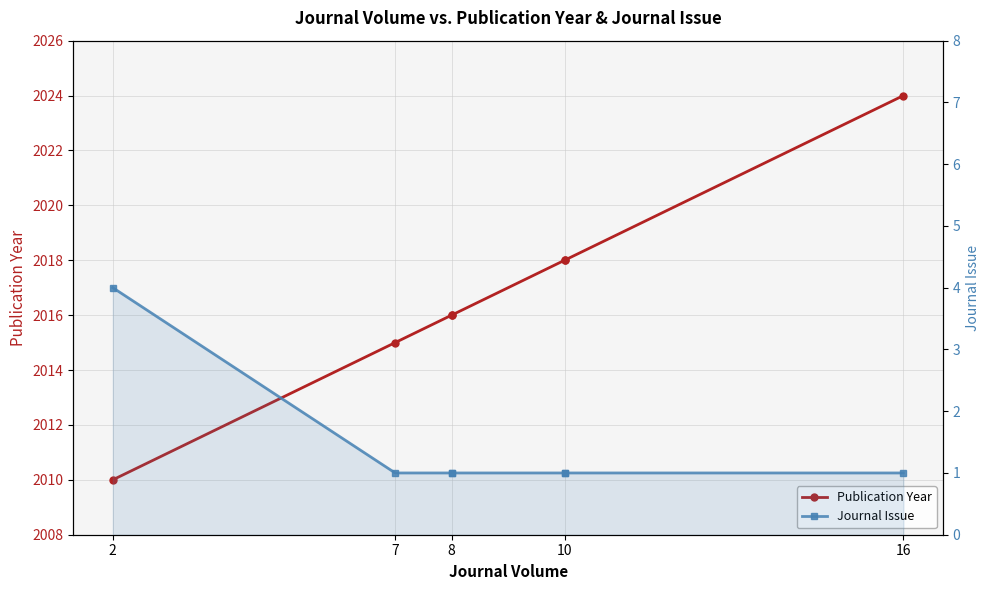

How many lines are shown in the chart?

2